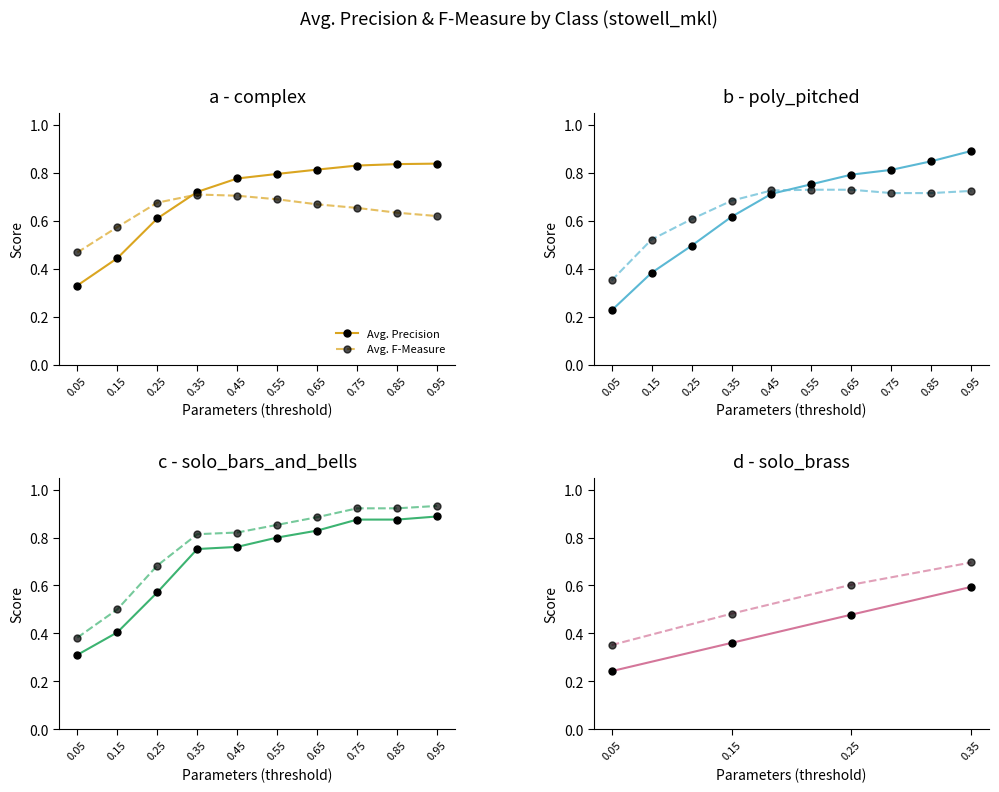

What is the value of the Avg. F-Measure point at the 2nd from the left?

0.5